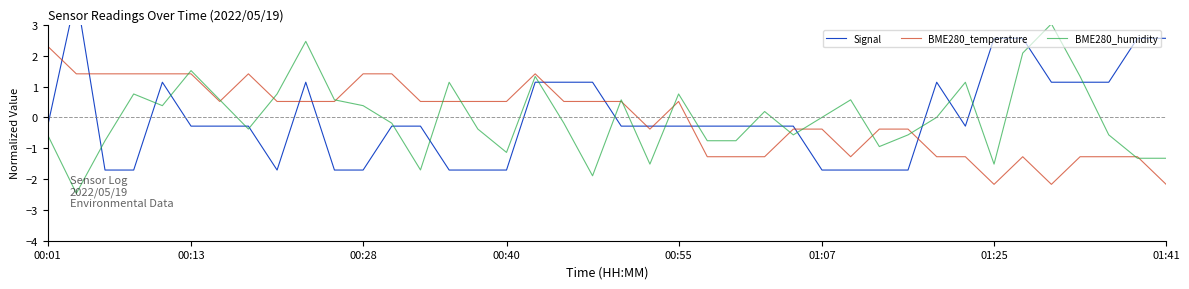

What is the highest value of the Signal series?

4.0